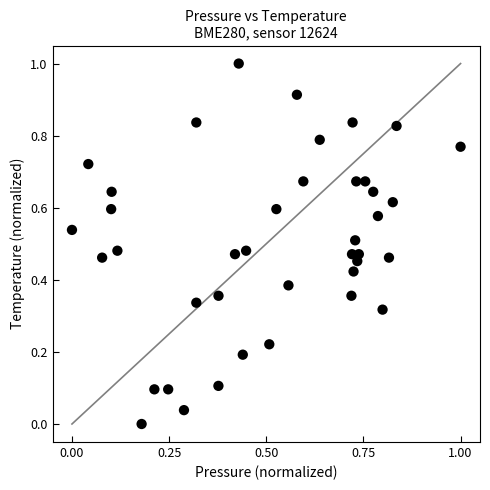

What is the range of X values (max minus min)?

1.0